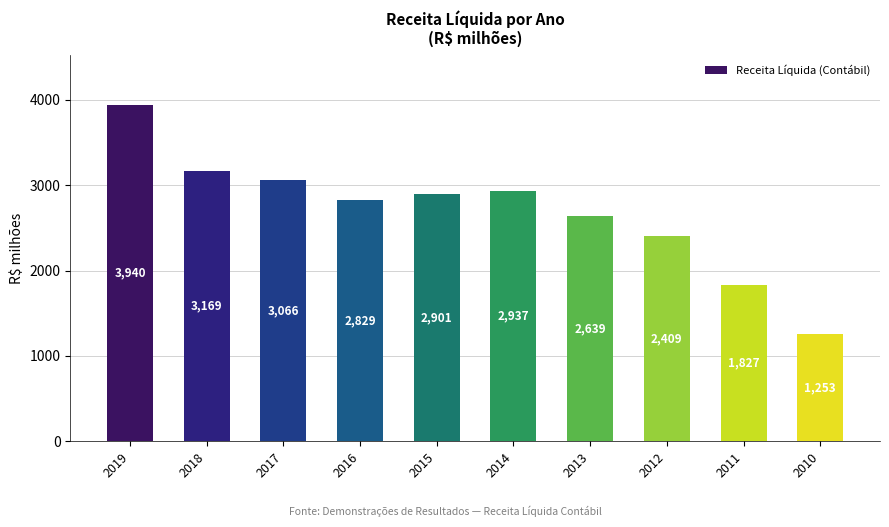

How many bars are there in total?

10